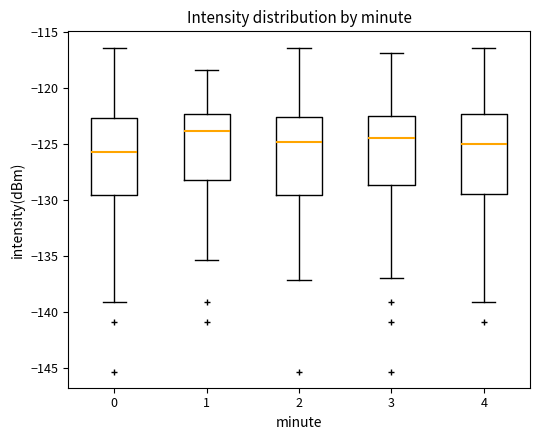

Reading left to right, transcribe this box plot: for each box, give where its median line is, the range the box spans, and where its two whiskers end, as read against the y-axis. The values are not printed on the chart, so give them approximately, as read against the axis.

0: median -125.5, box -129.5 to -122.5, whiskers -139.0 to -116.5
1: median -124.0, box -128.0 to -122.5, whiskers -135.5 to -118.5
2: median -125.0, box -129.5 to -122.5, whiskers -137.0 to -116.5
3: median -124.5, box -128.5 to -122.5, whiskers -137.0 to -117.0
4: median -125.0, box -129.5 to -122.5, whiskers -139.0 to -116.5